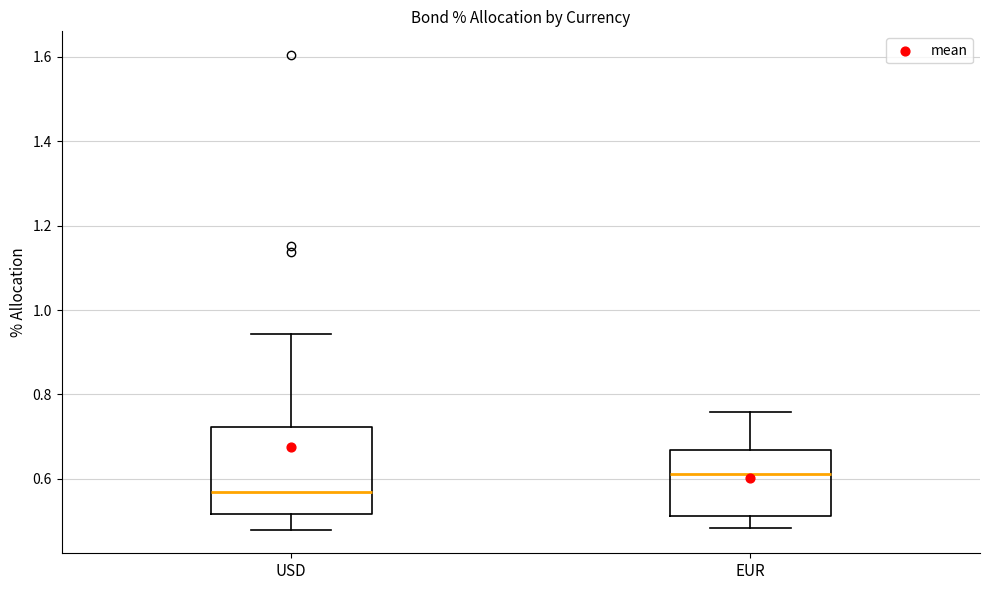

Reading left to right, transcribe this box plot: for each box, give where its median line is, the range the box spans, and where its two whiskers end, as read against the y-axis. The values are not printed on the chart, so give them approximately, as read against the axis.

USD: median 0.58, box 0.52 to 0.72, whiskers 0.48 to 0.94
EUR: median 0.62, box 0.52 to 0.66, whiskers 0.48 to 0.76